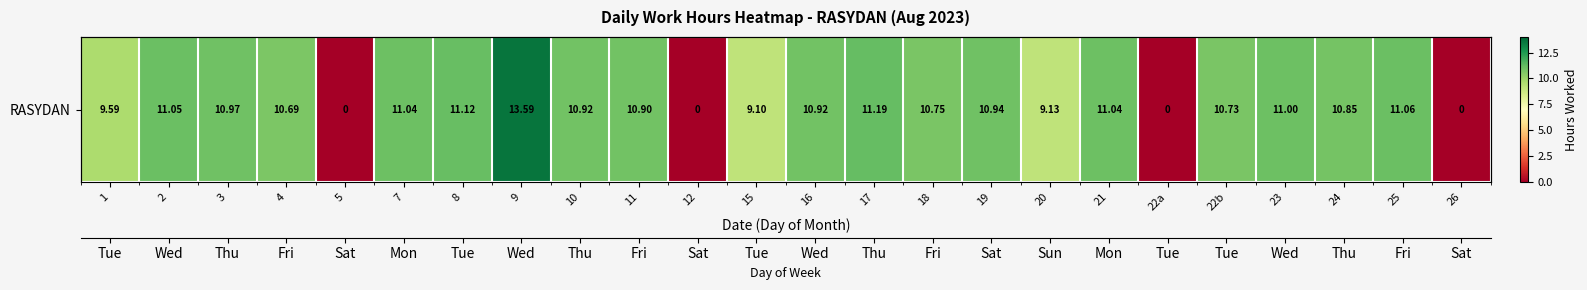

Reading left to right, what are all the values shown in this chart?

9.6	11.1	11.0	10.7	0.0	11.0	11.1	13.6	10.9	10.9	0.0	9.1	10.9	11.2	10.8	10.9	9.1	11.0	0.0	10.7	11.0	10.8	11.1	0.0